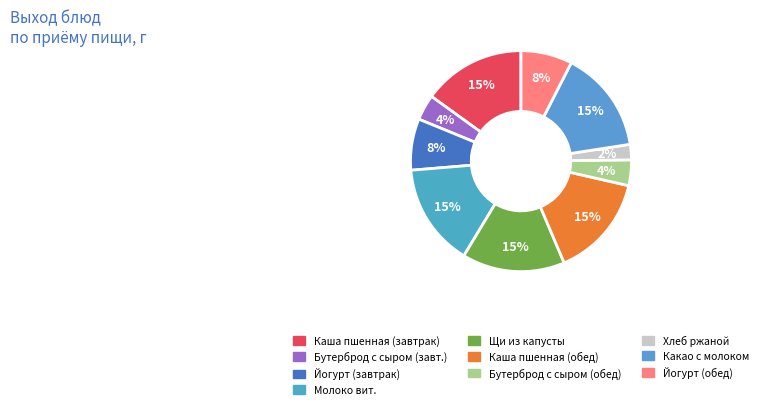

How many slices are in this pie chart?

10